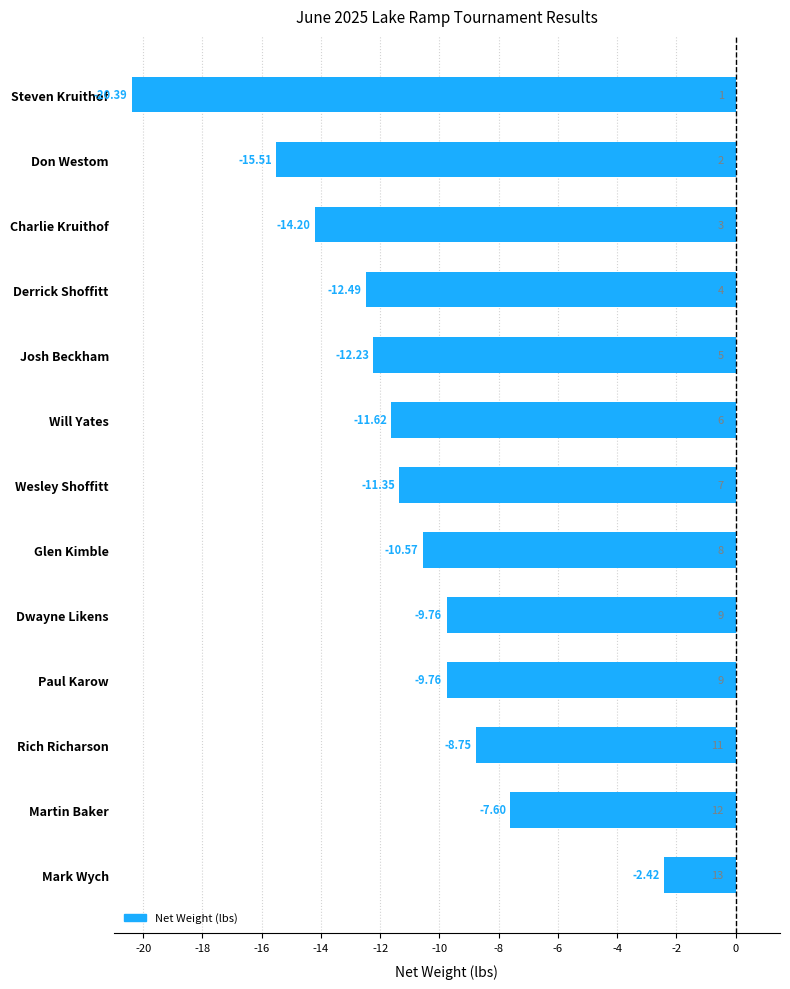

At which label is the value closest to -11?

Wesley Shoffitt